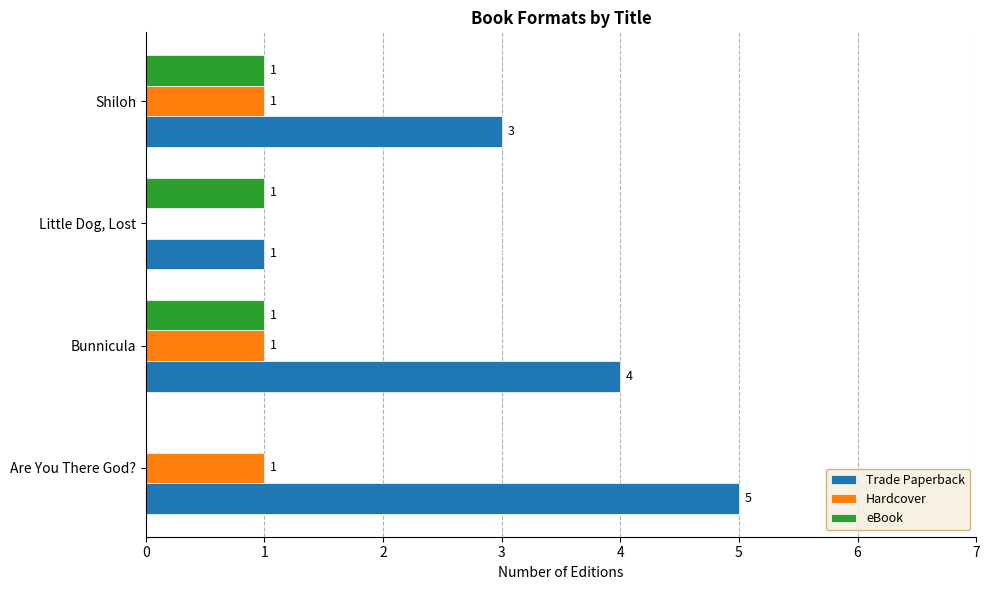

What is the maximum value for Hardcover?

1